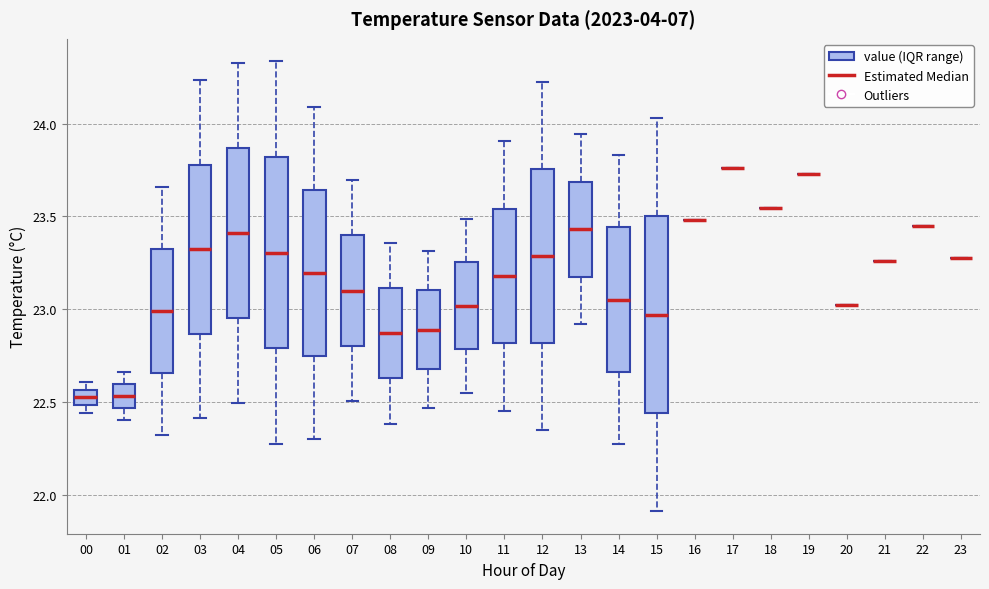

Where does the median line of the box at x = 12 sit on the y-axis? The values are not printed on the chart, so give them approximately, as read against the axis.

23.30